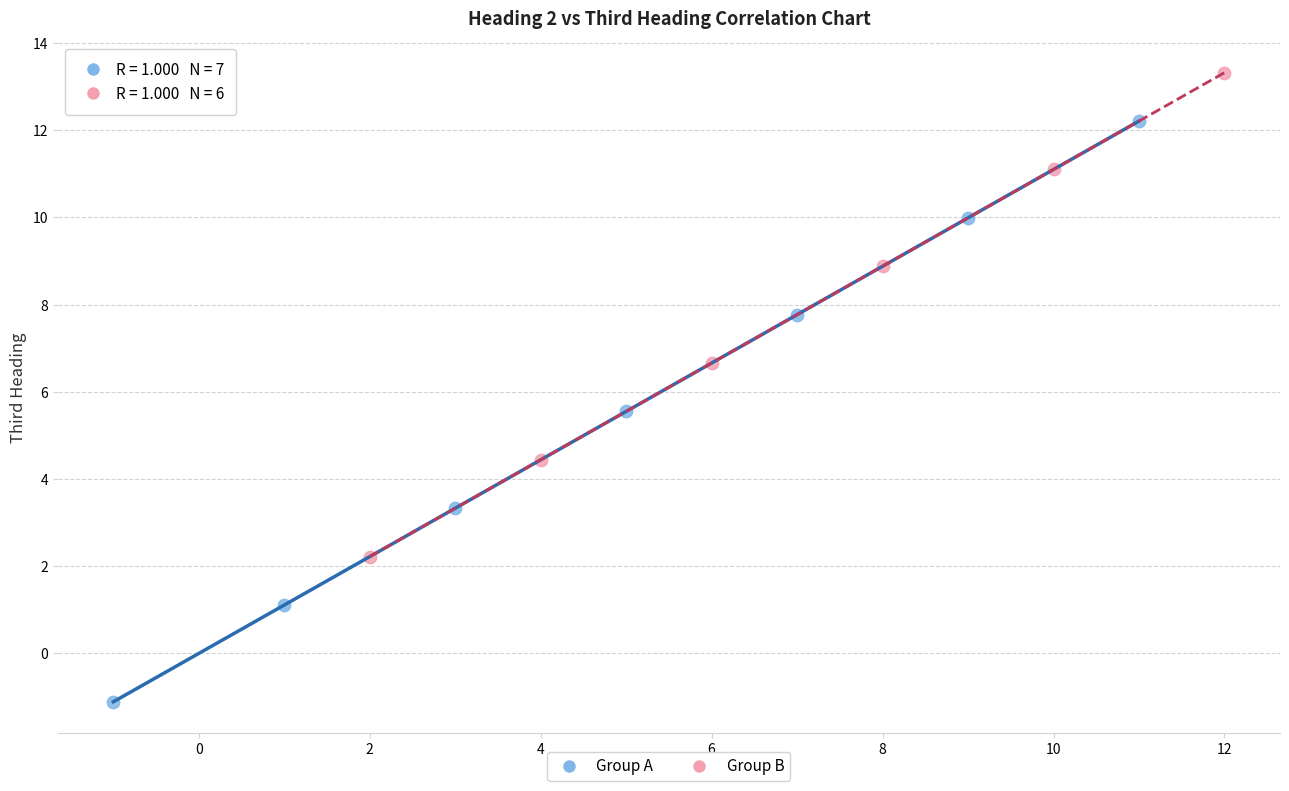

Which series has the widest spread of Y values?

Group A